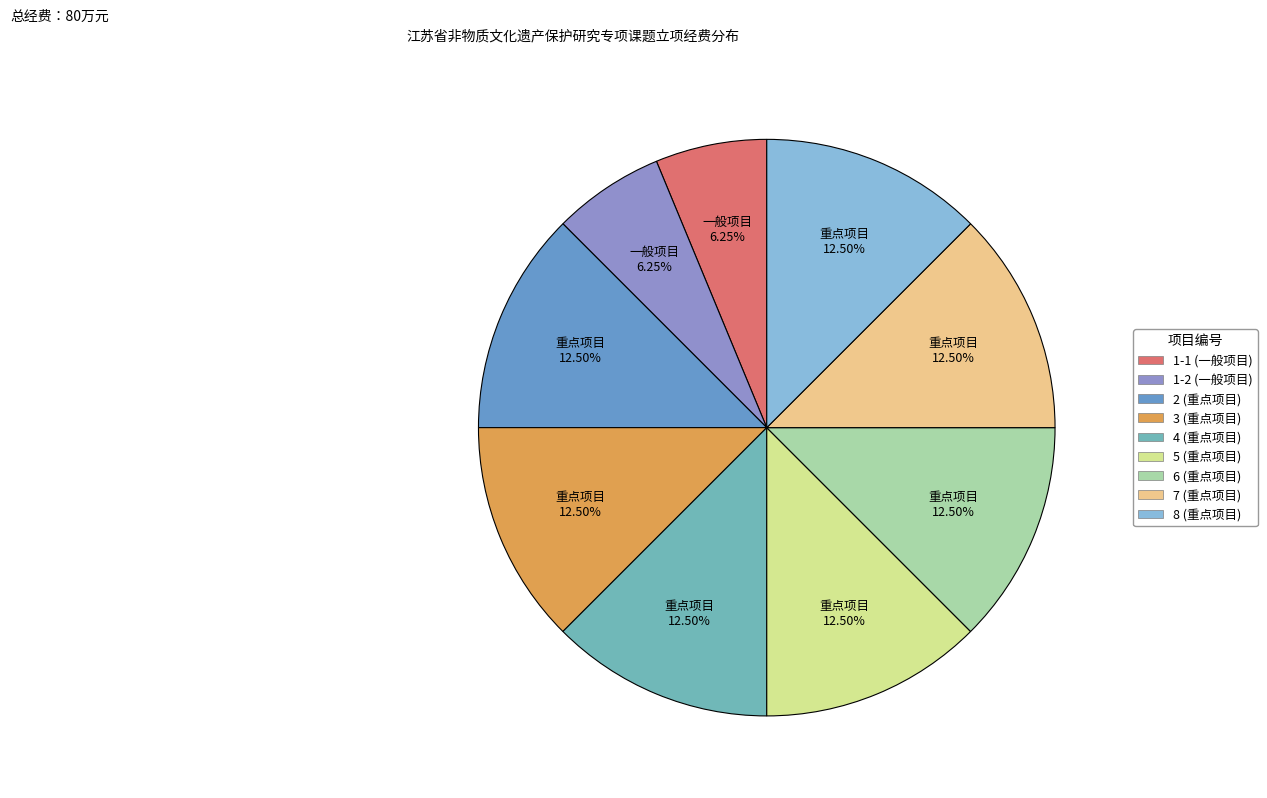

Approximately how many times larger is the value at 1-2 compared to 7?

0.5